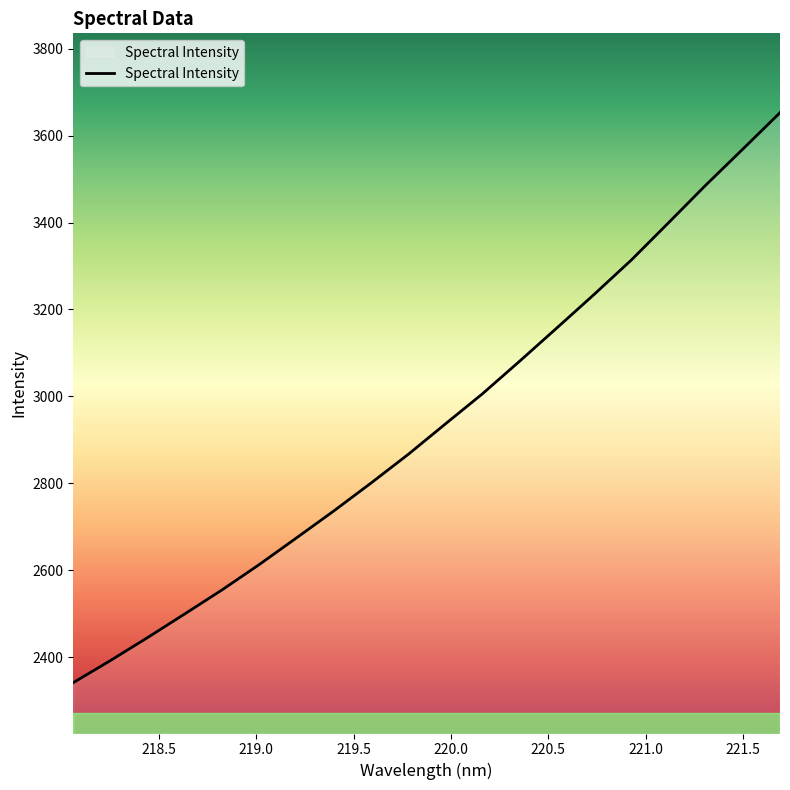

What is the minimum value shown in the chart?

2341.0